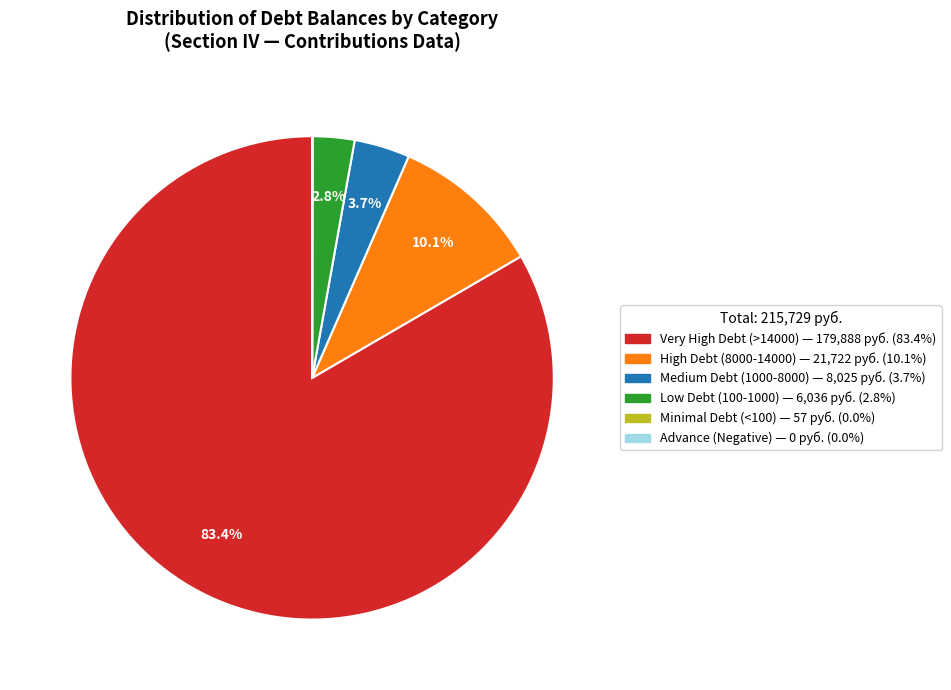

Is there a majority slice in this chart?

Yes